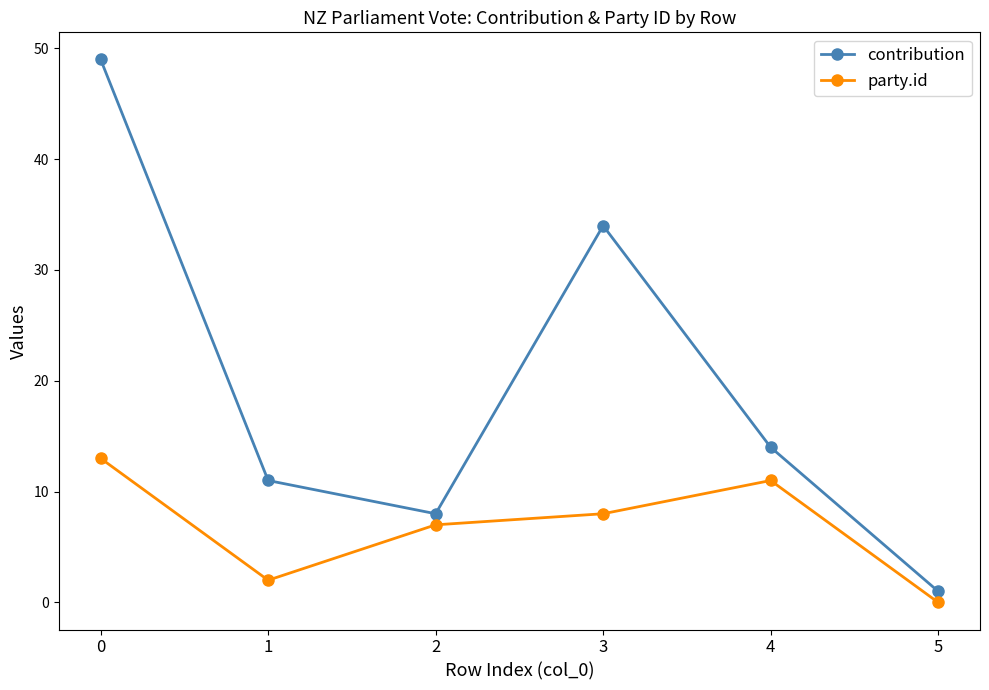

True or false: contribution has more than 2 interior local peaks.

False